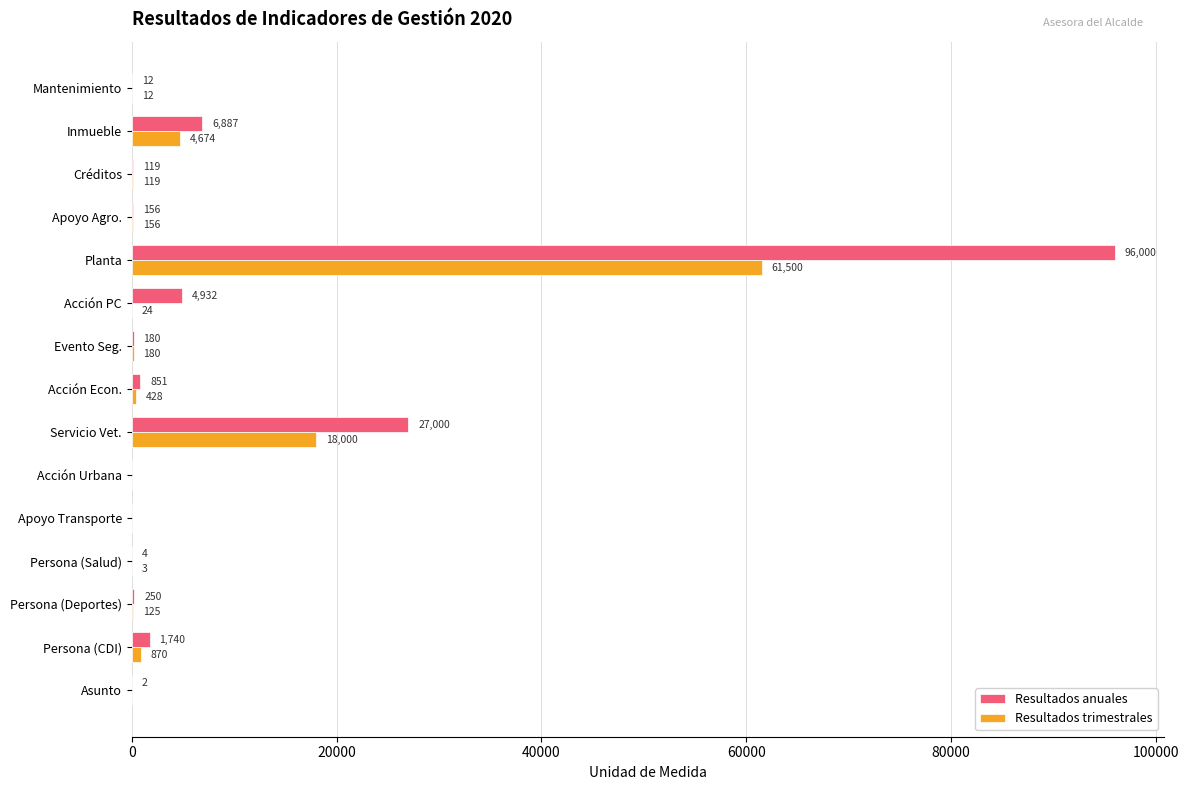

At which category is the sum across all series the highest?

Planta